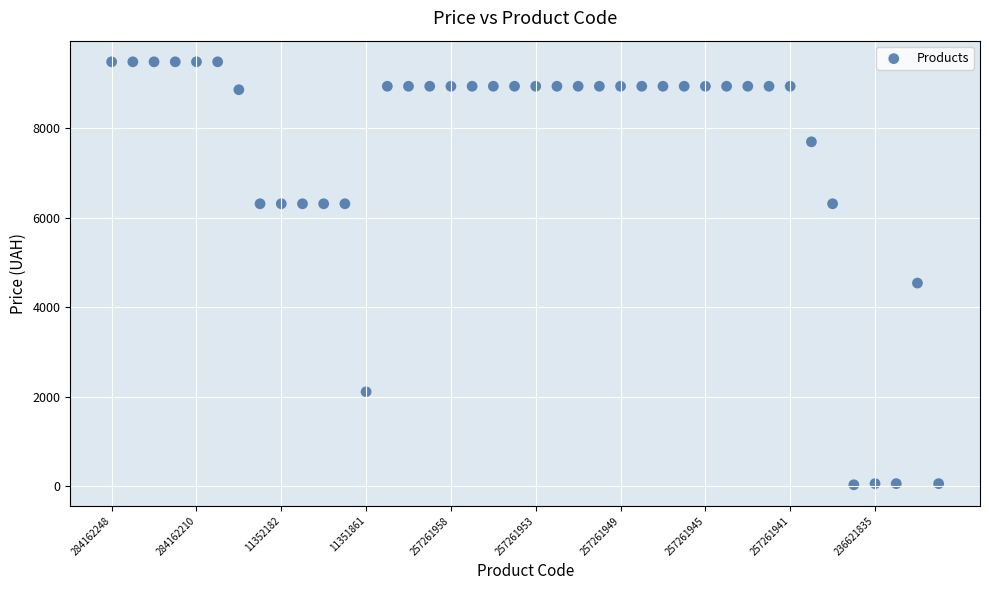

What is the range of Y values (max minus min)?

9448.6